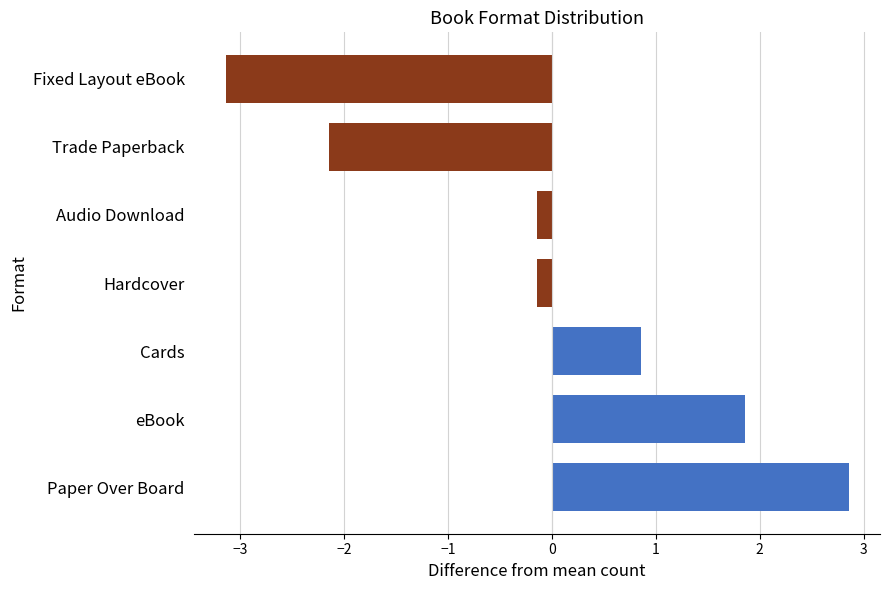

Read the value at Fixed Layout eBook.

-3.1